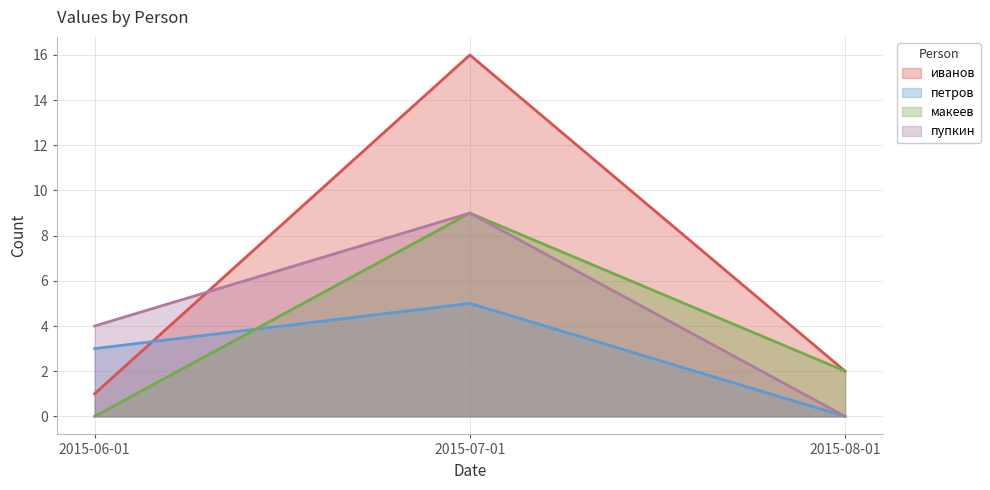

Does the chart have visible grid lines?

Yes